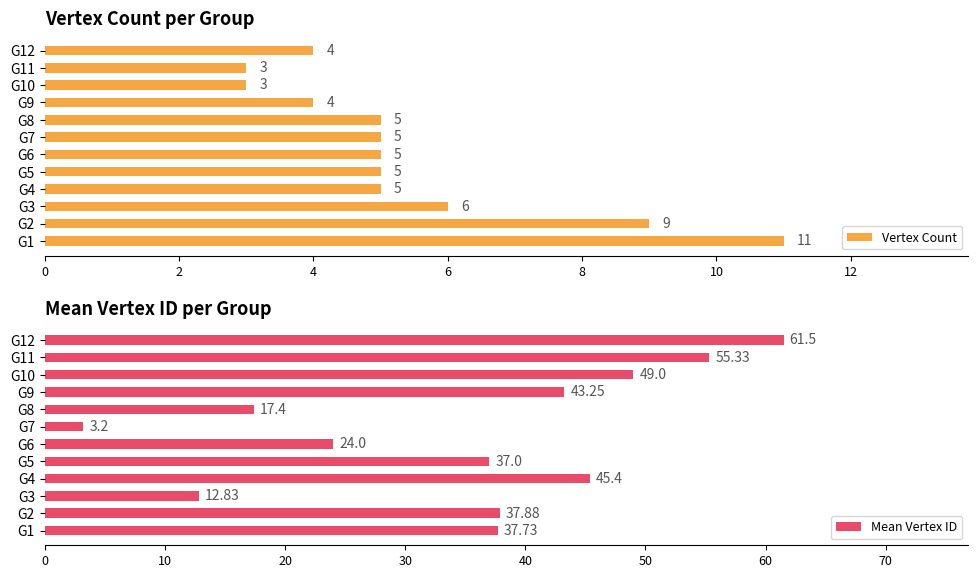

Where is Mean Vertex ID nearest to the value 32?

G5